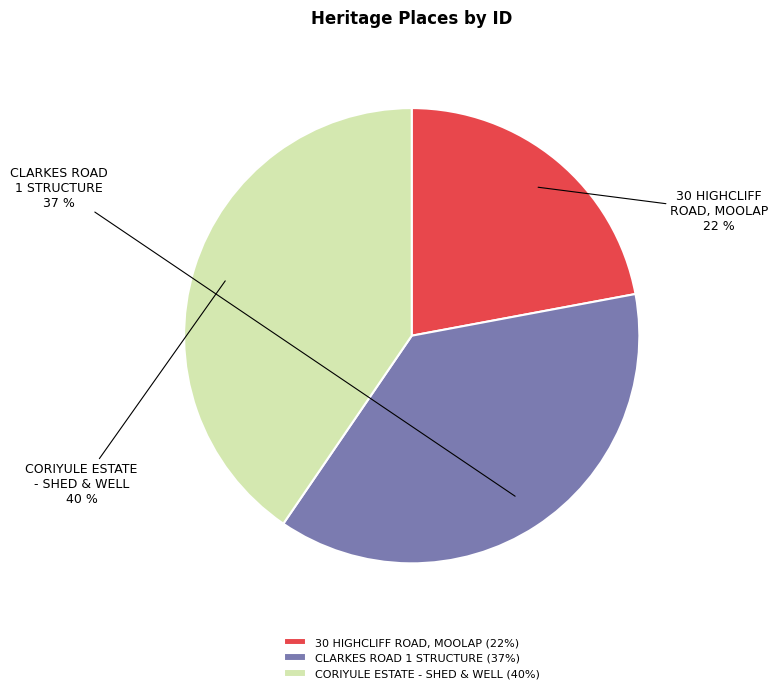

Which category has the biggest portion of the pie?

CORIYULE ESTATE - SHED & WELL